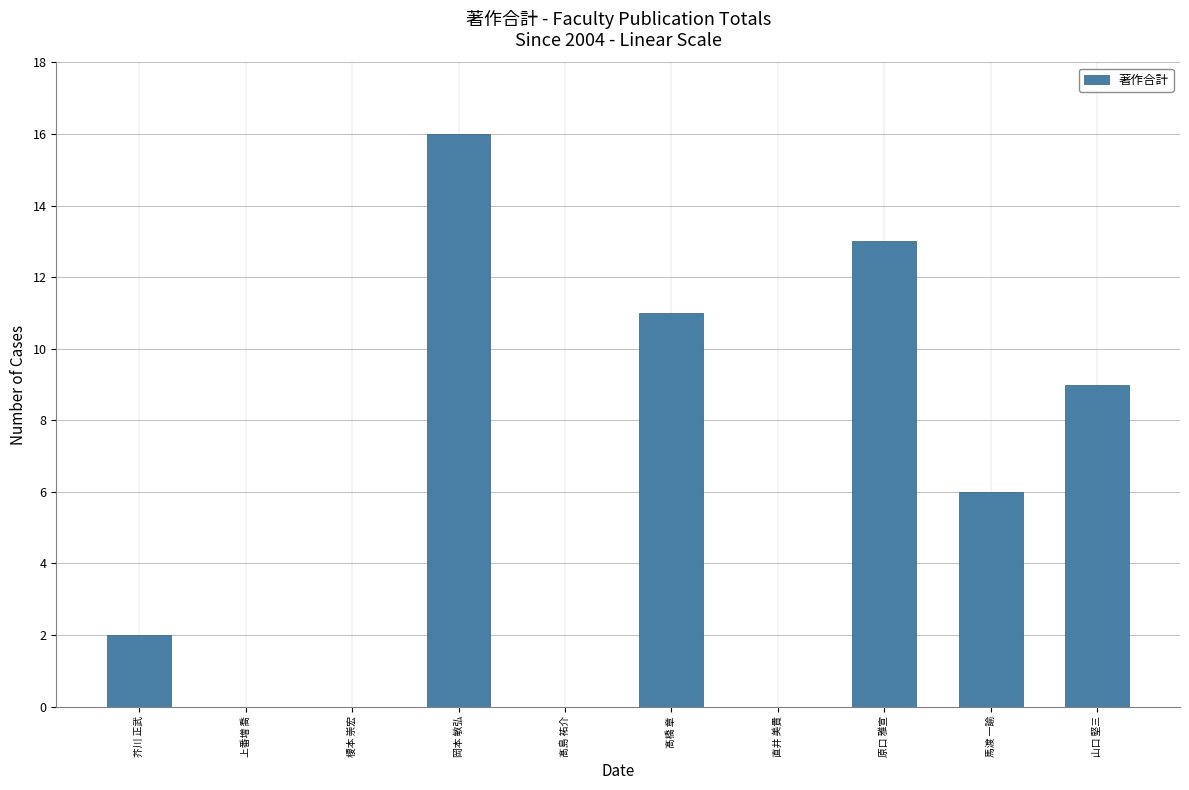

What is the difference between the values at 山口 堅三 and 原口 雅宣?

4